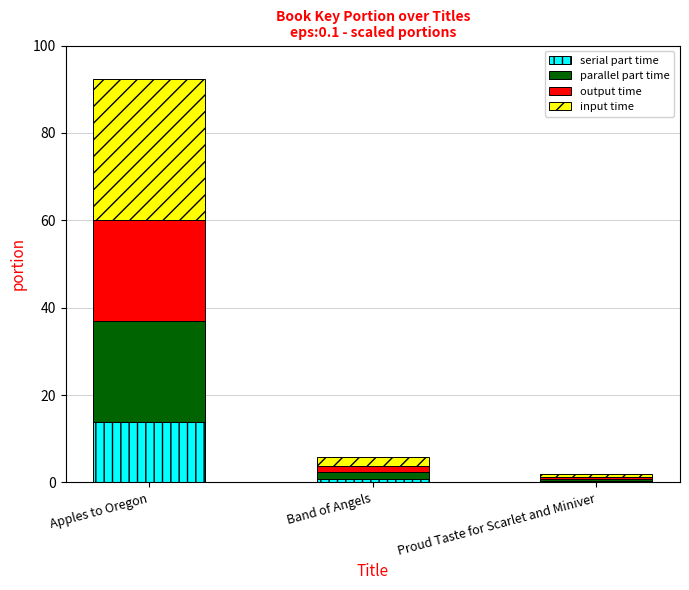

Reading right to left, transcribe the values for serial part time.

Proud Taste for Scarlet and Miniver=0.3	Band of Angels=0.9	Apples to Oregon=13.9